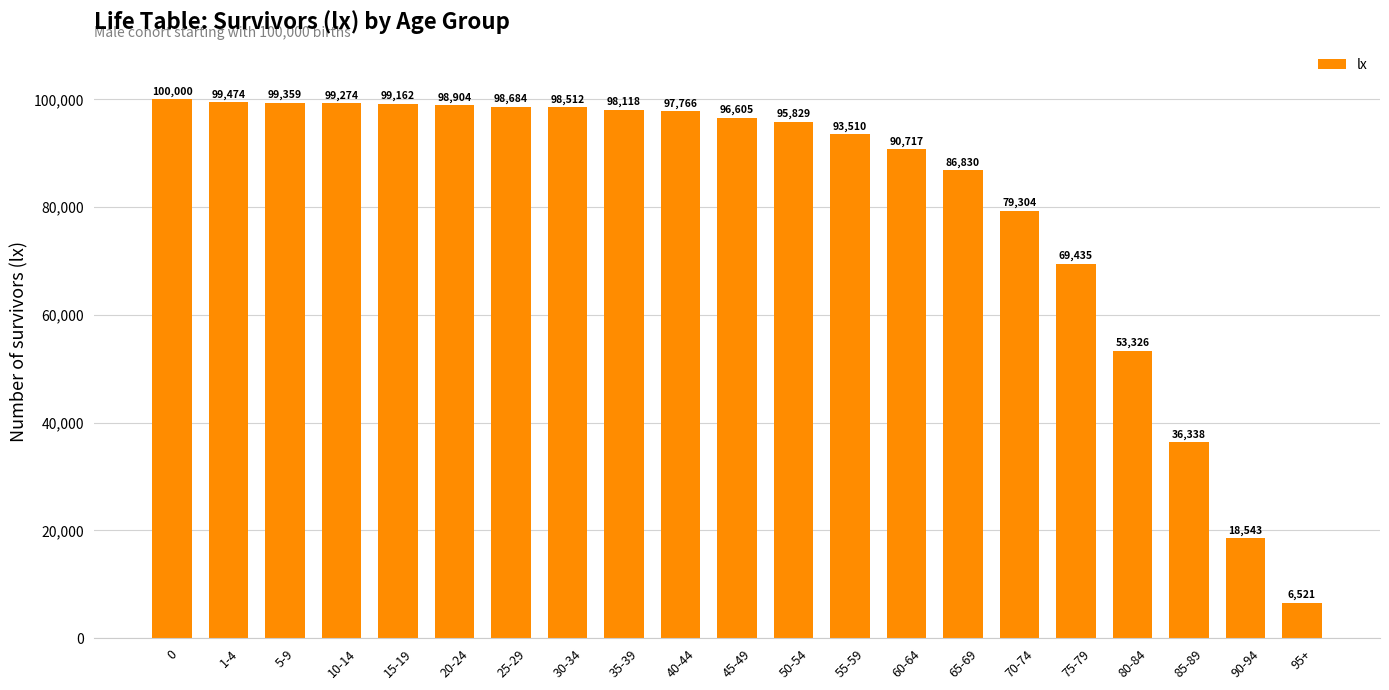

Approximately how many times larger is the value at 65-69 compared to 1-4?

0.9